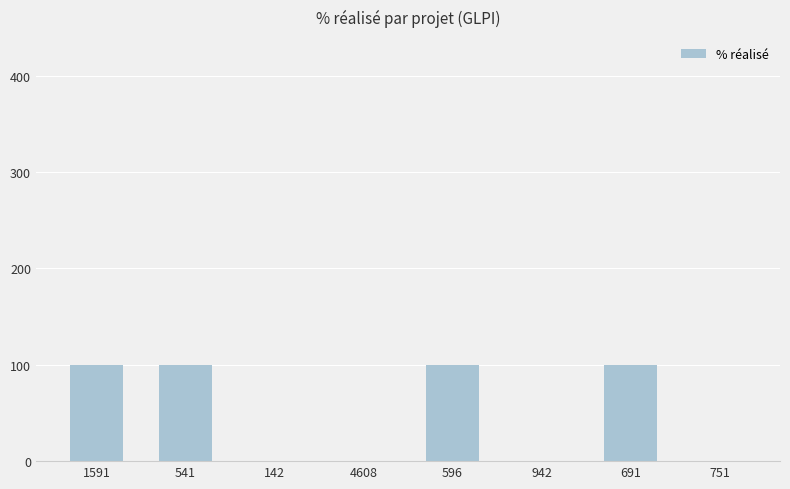

Between 691 and 4608, which is larger?

691